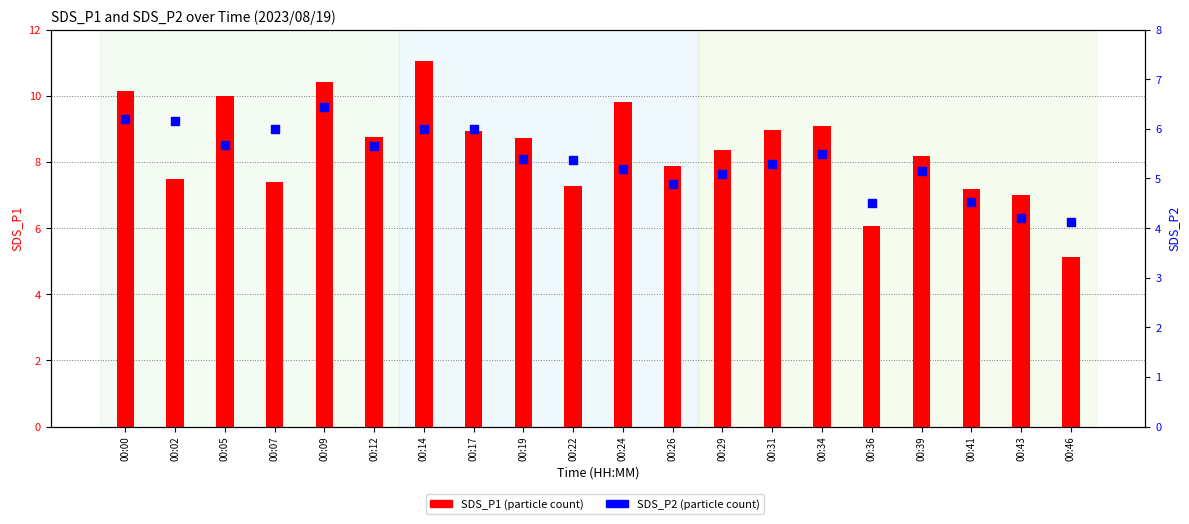

What are all the series names shown in the legend?

SDS_P1, SDS_P2